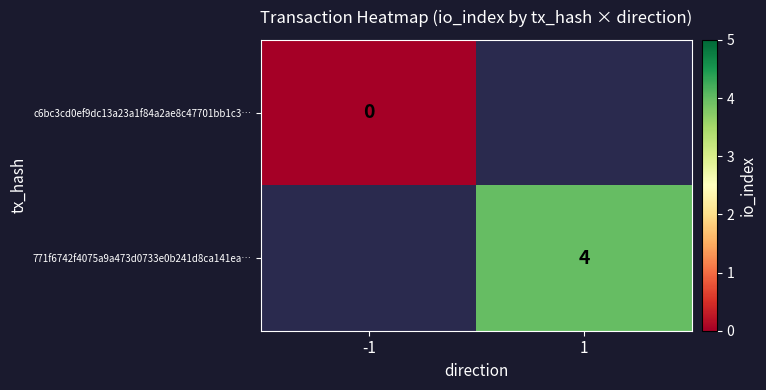

The 771f6742f4075a9a473d0733e0b241d8ca141ea… series shows 7 at 1. True or false?

False